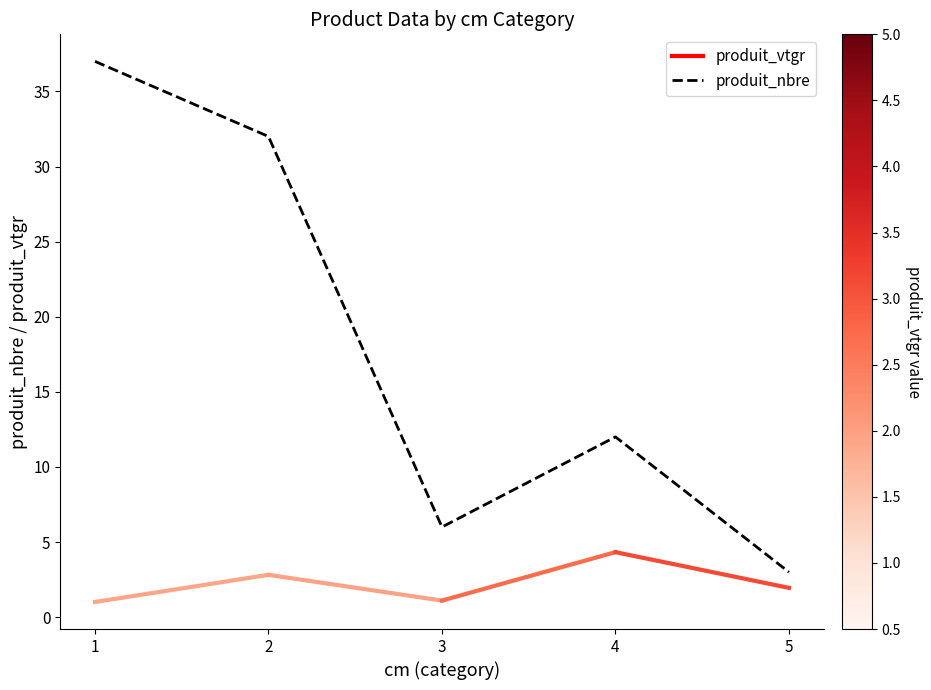

Does the chart have visible grid lines?

No